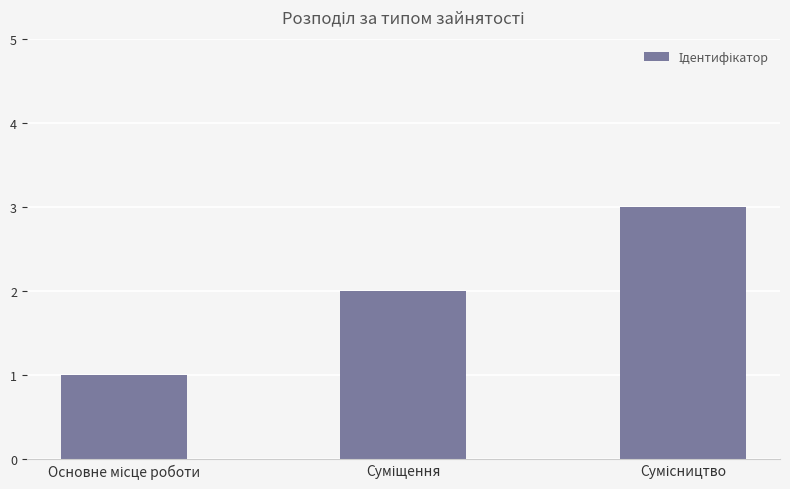

What is the smallest value displayed?

1